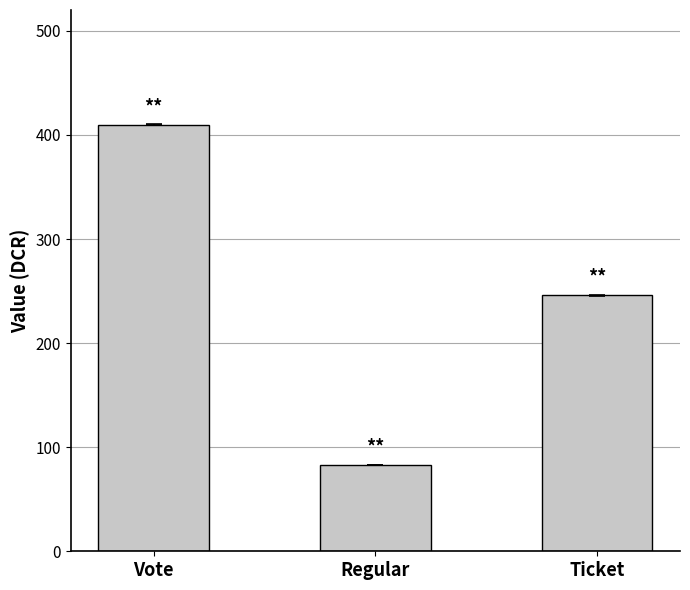

What is the label of the 3rd bar from the left?

Ticket